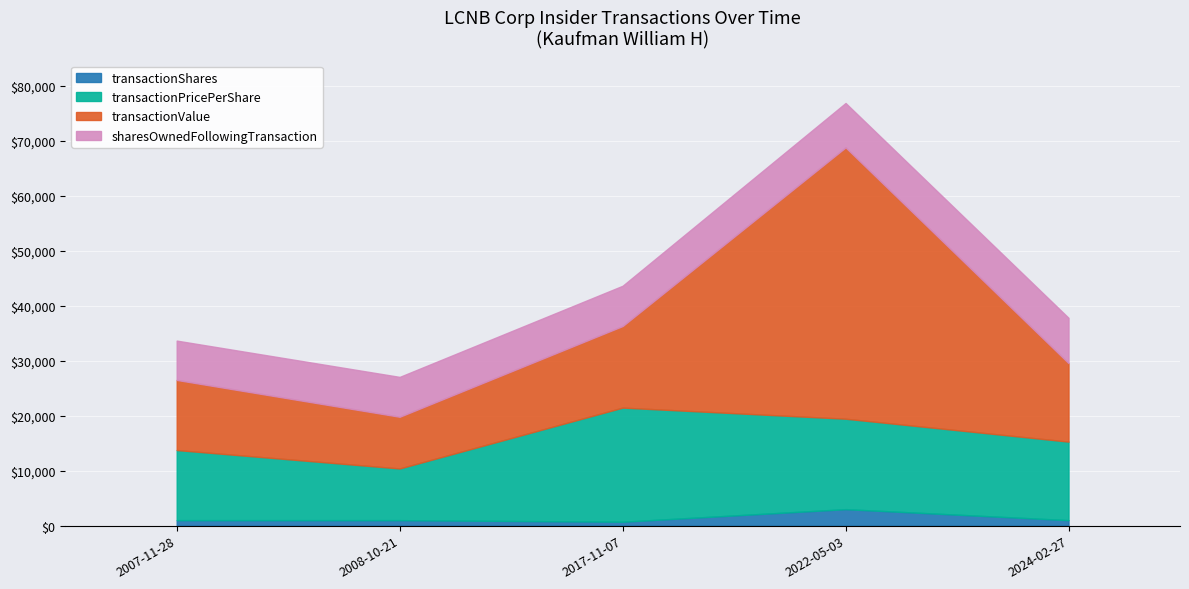

What is the total value across all series at 2024-02-27?

37791.8